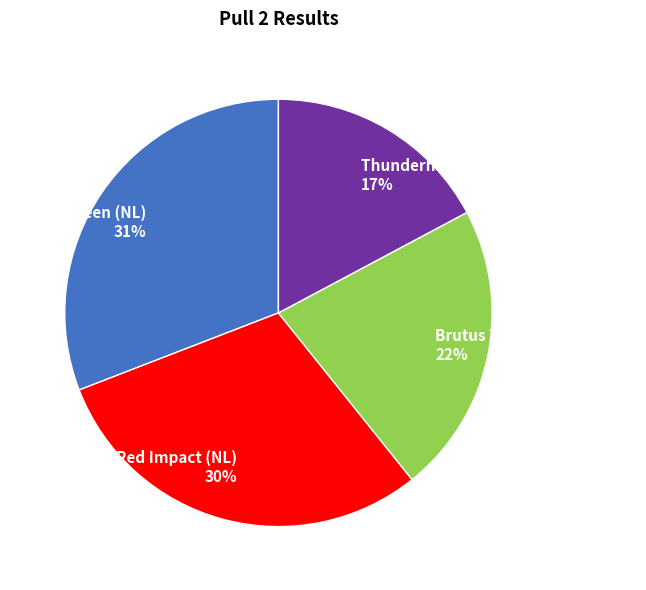

To the nearest percent, what portion does Simply Green (NL) represent?

31%